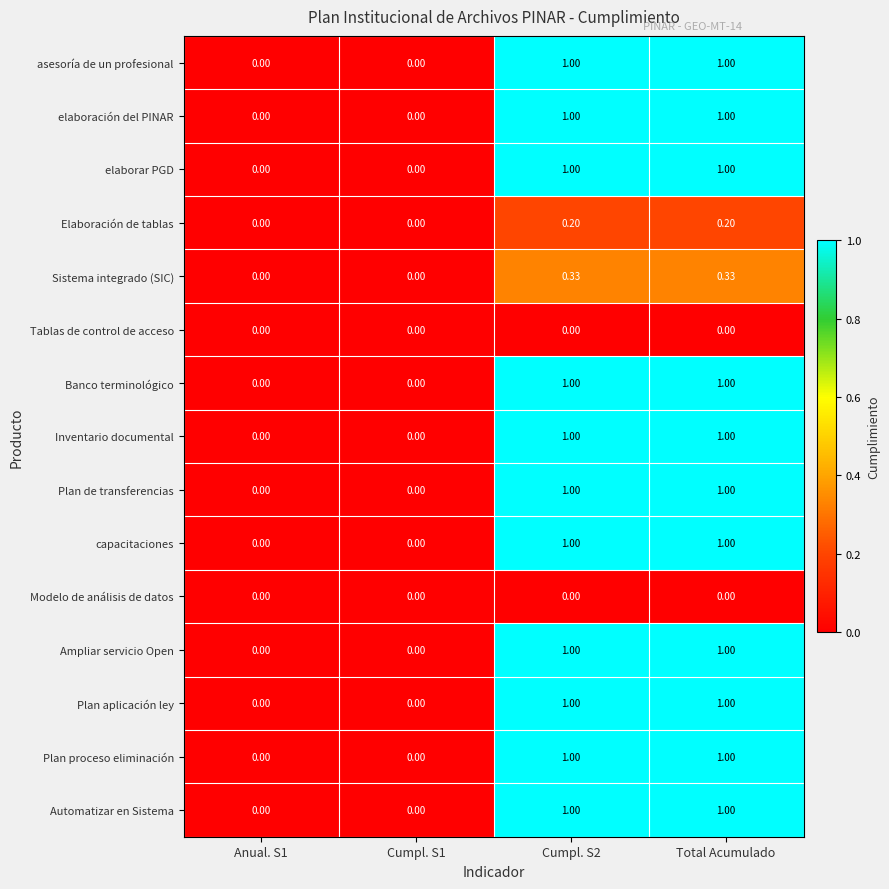

Is the value of Sistema integrado (SIC) at Total Acumulado greater than the value of Inventario documental at Anual. S1?

Yes